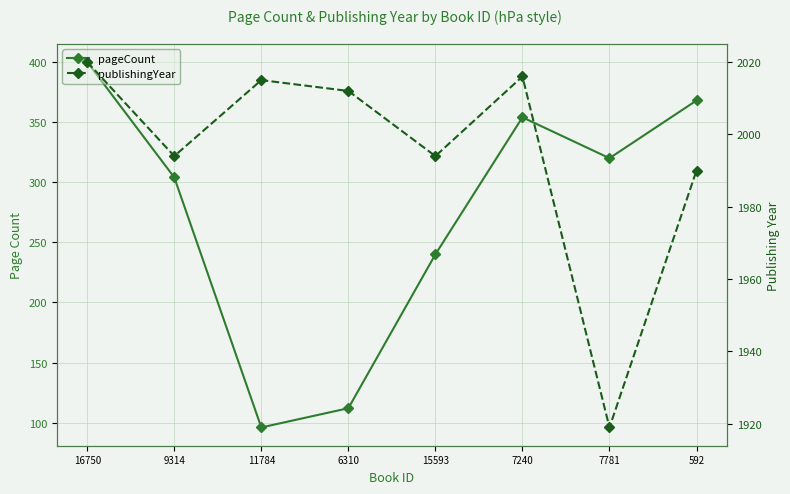

In pageCount, how many points are higher than both neighbors (excluding endpoints)?

1